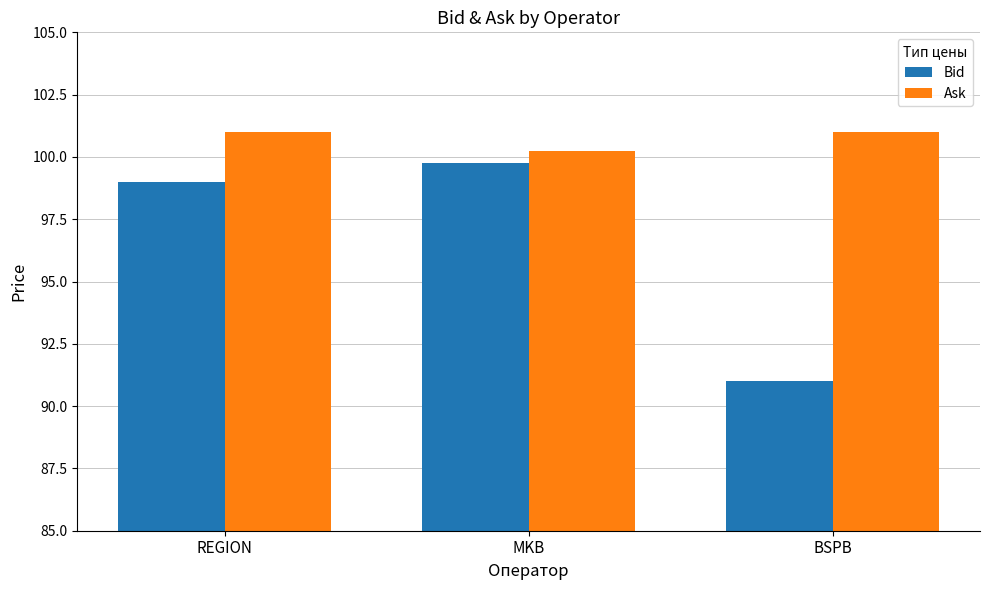

How many values in the Ask series are below 101?

1